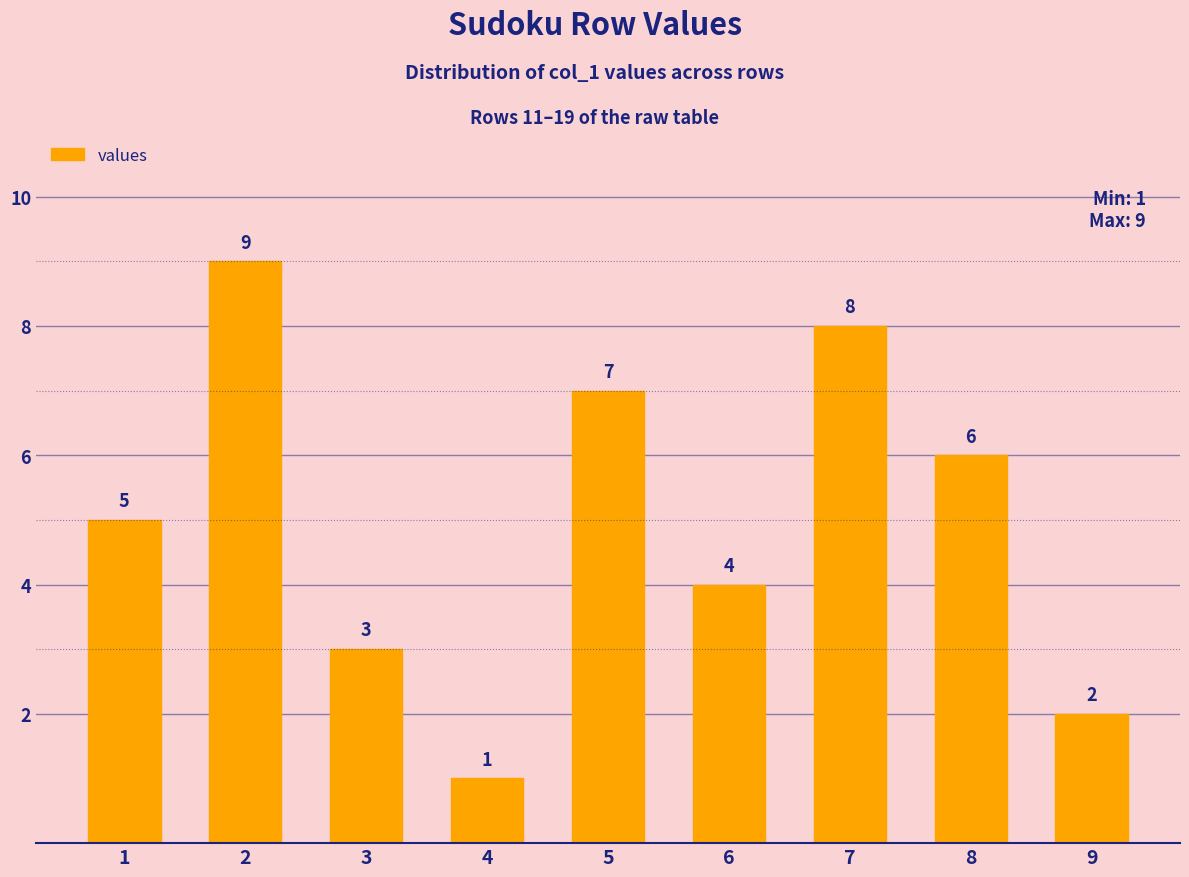

Which label corresponds to the largest value in the chart?

2